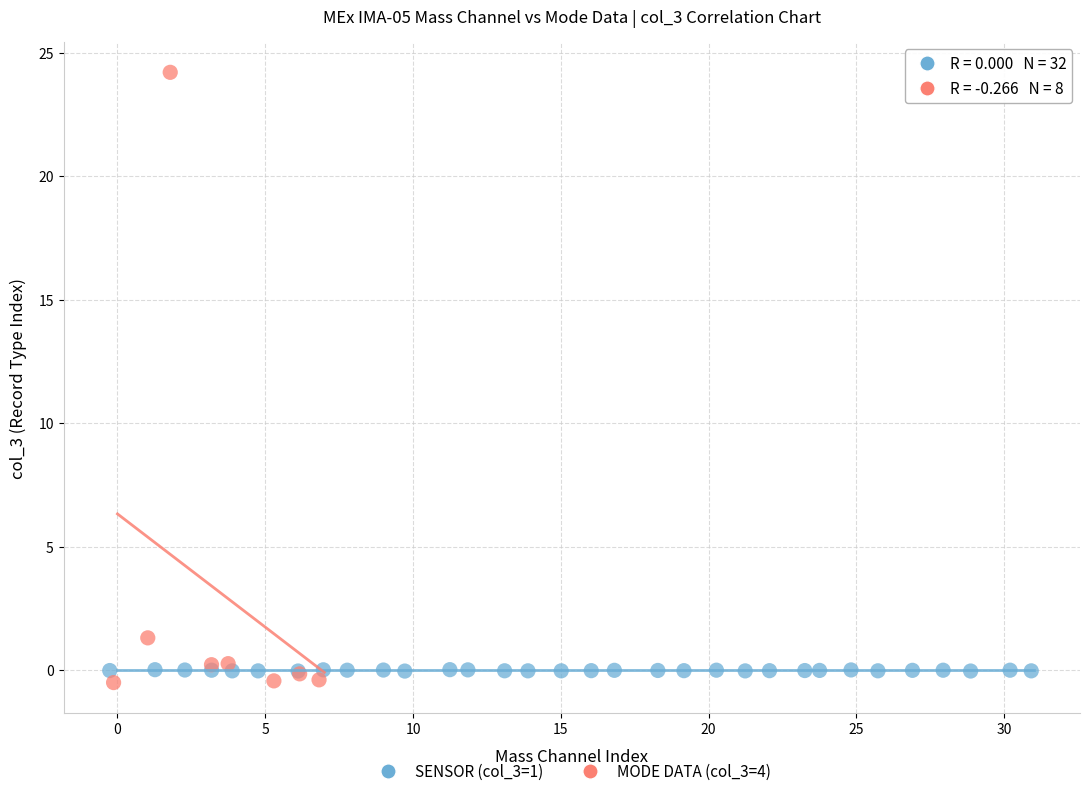

What are all the series names shown in the legend?

SENSOR (col_3=1), MODE DATA (col_3=4)